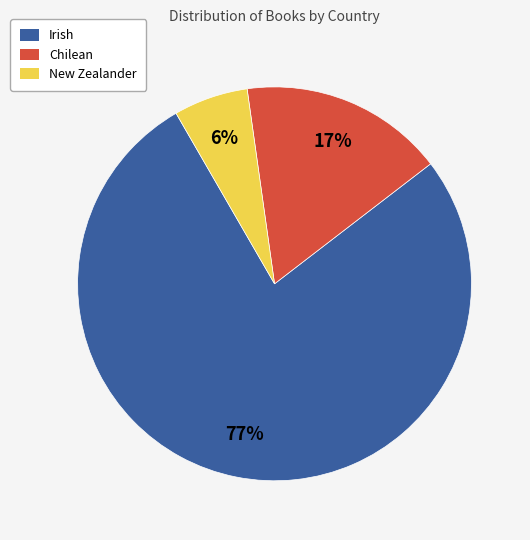

Which slice is the smallest?

New Zealander